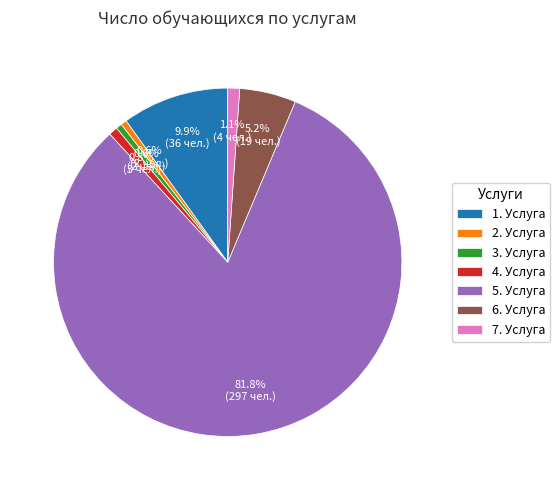

Which slice is the largest?

5. Услуга